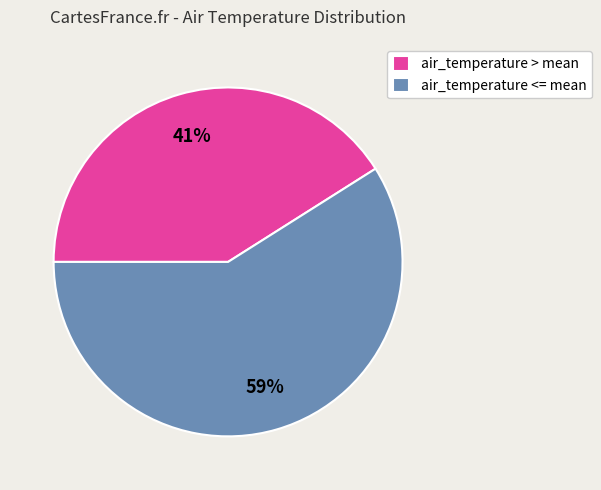

The air_temperature <= mean slice represents 53% of the pie. True or false?

False